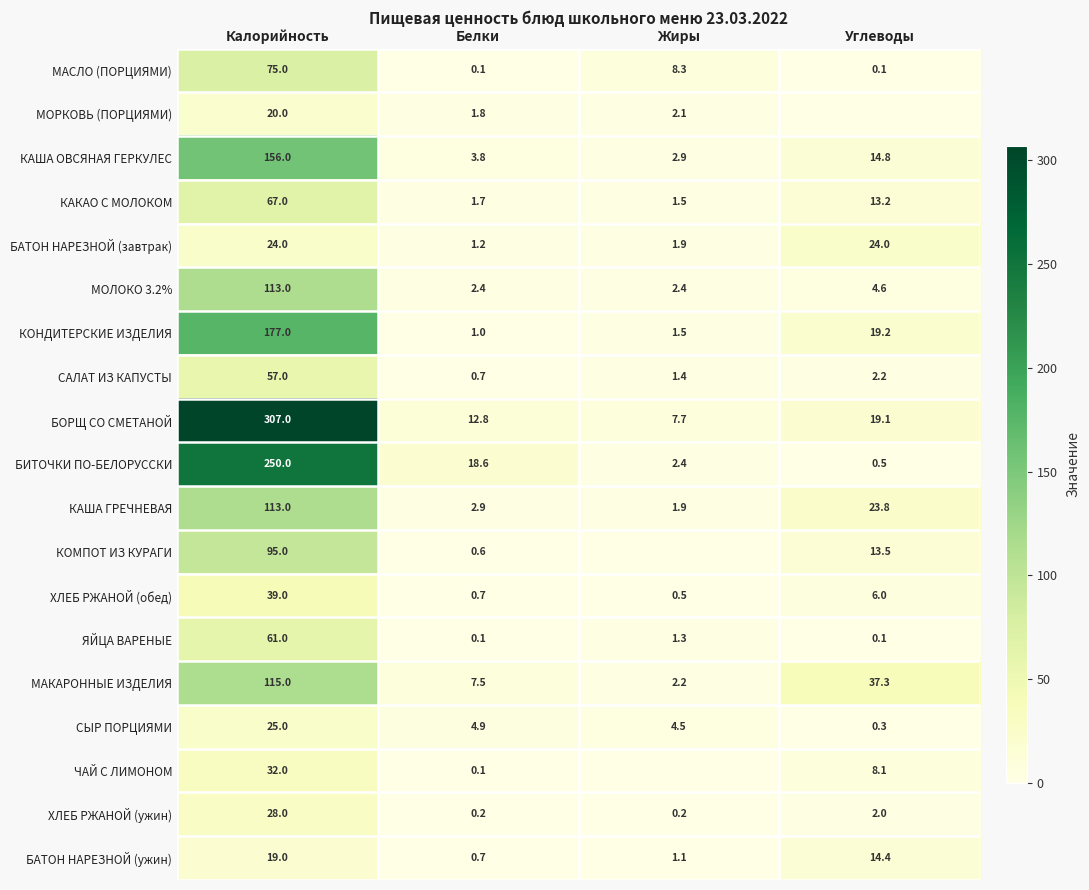

Is it true that БОРЩ СО СМЕТАНОЙ equals 1.8 at Жиры?

False